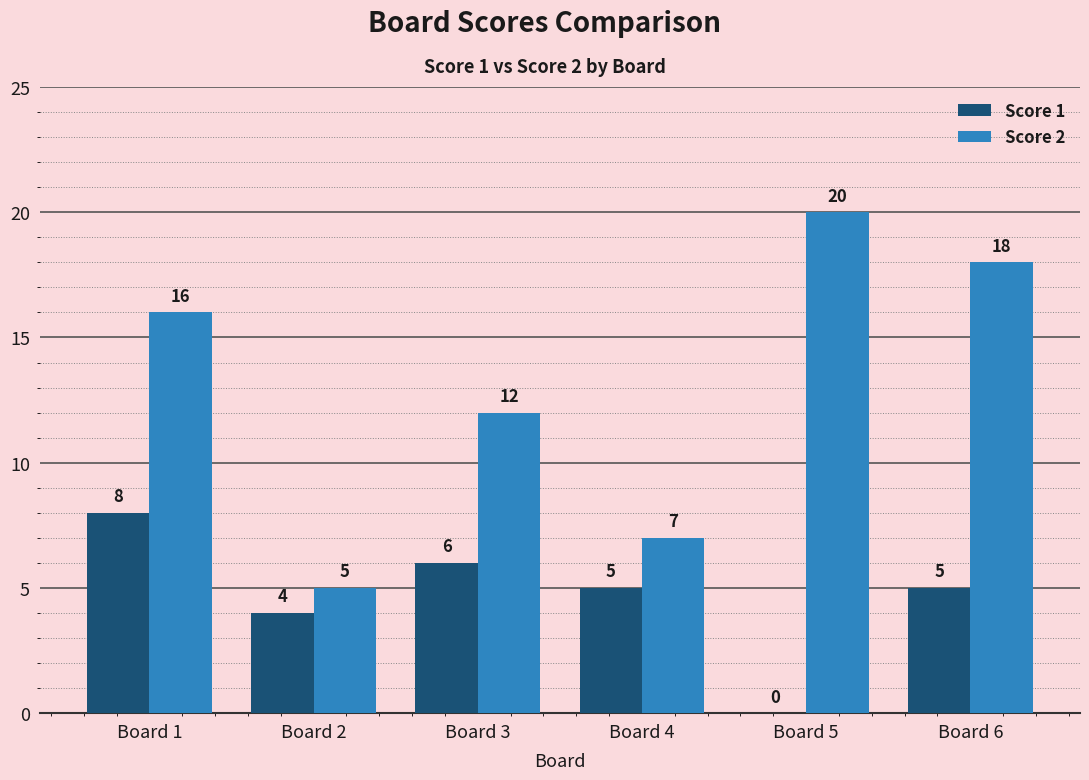

At which label does Score 1 first exceed 5?

Board 1